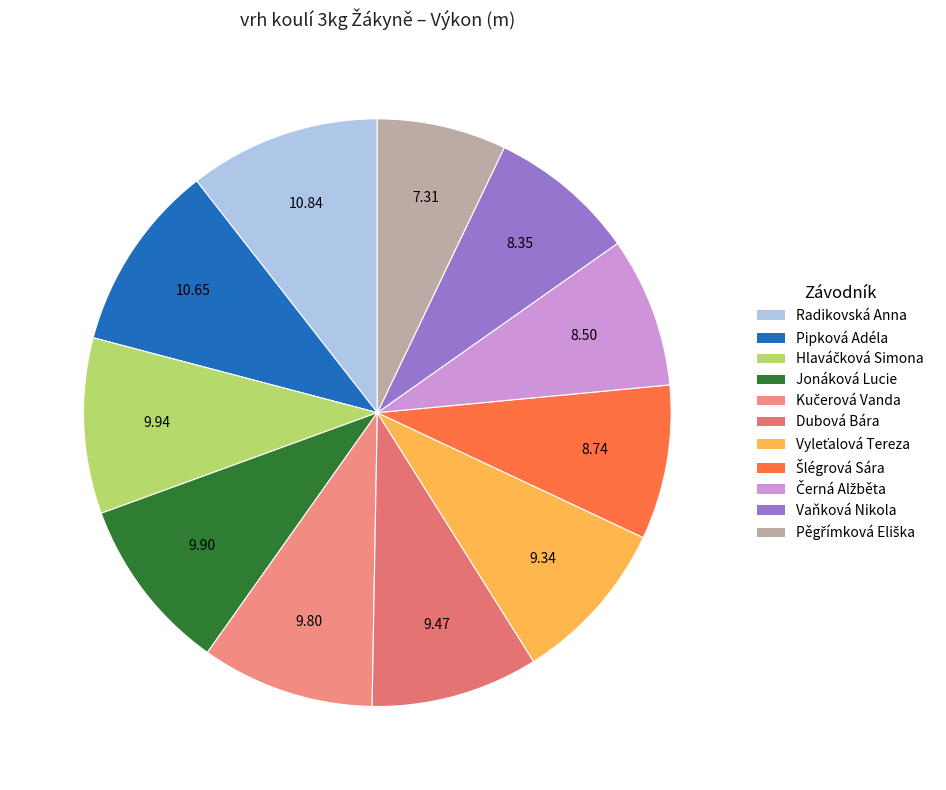

To the nearest percent, what is the average slice percentage?

9%